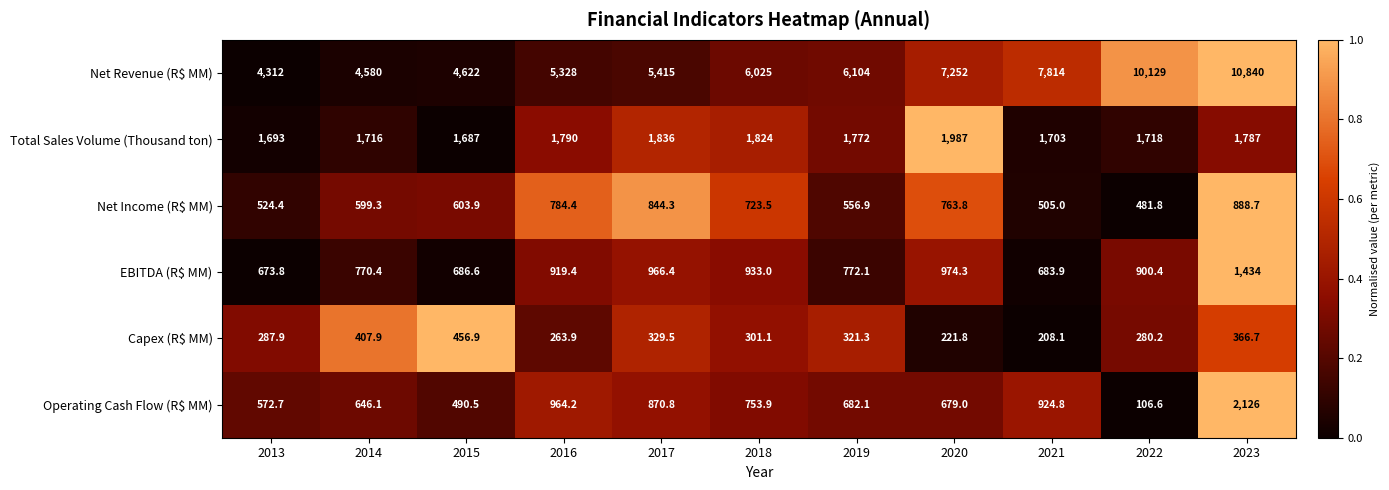

At which category is the sum across all series the highest?

2023